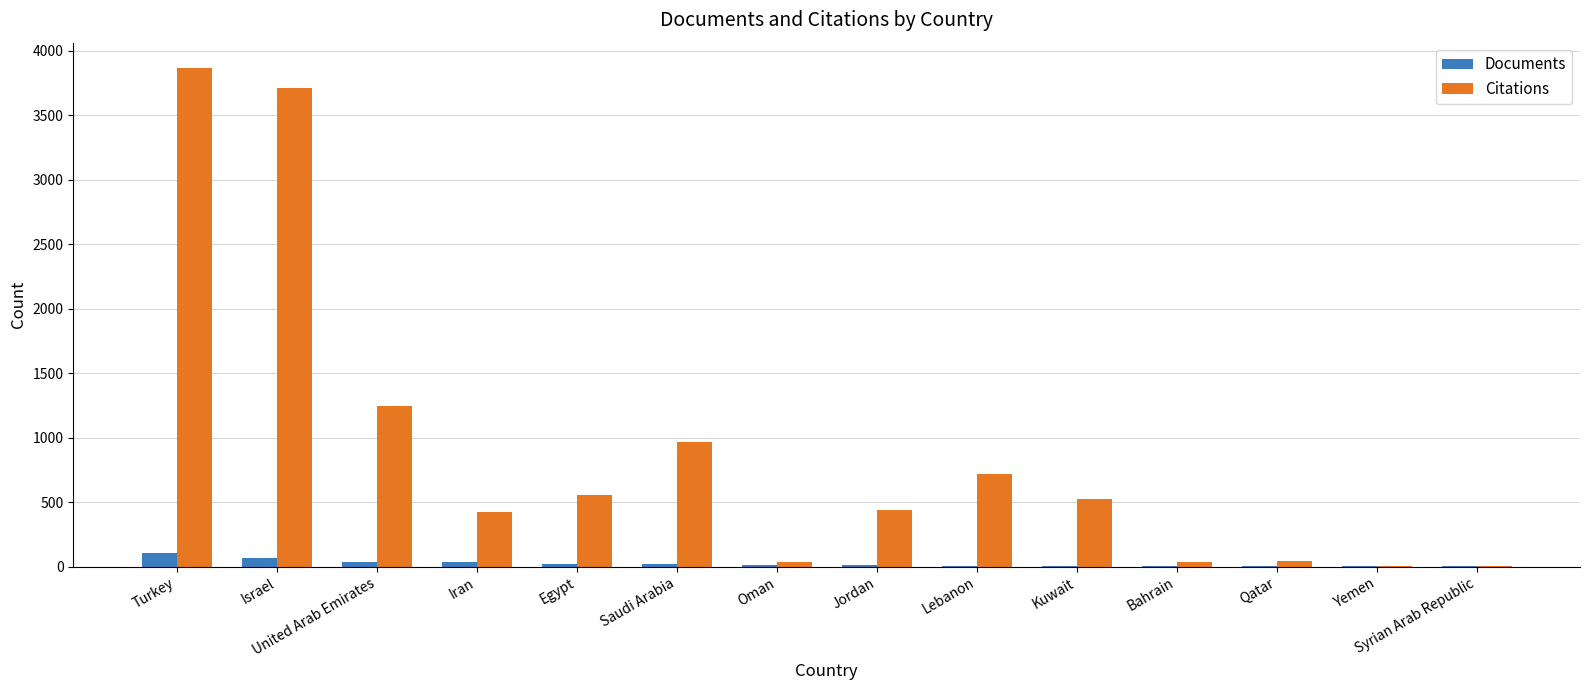

What is the sum of all Documents values?

344